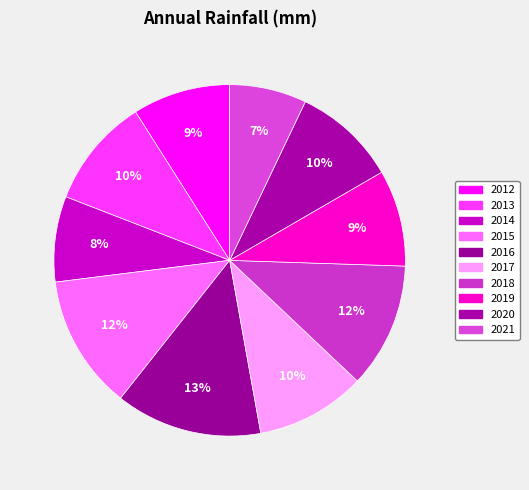

To the nearest percent, what is the combined percentage of 2018 and 2021?

19%